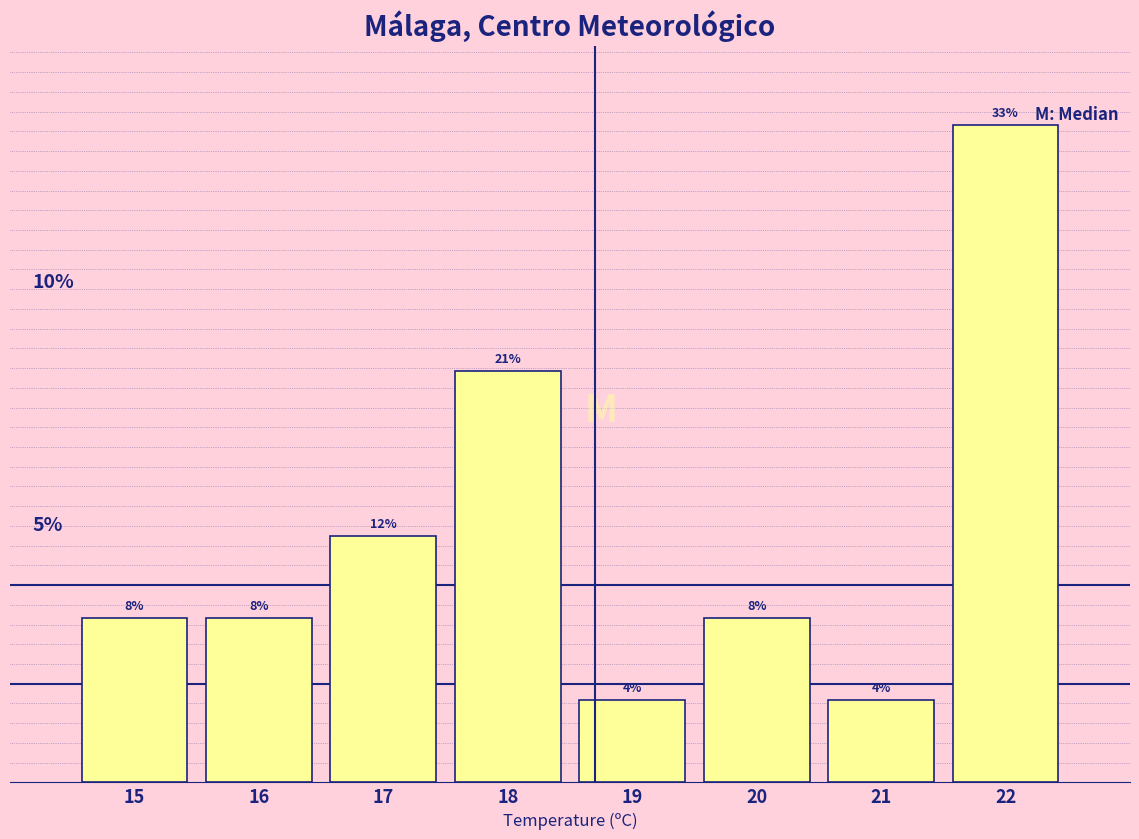

Are the bars horizontal?

No